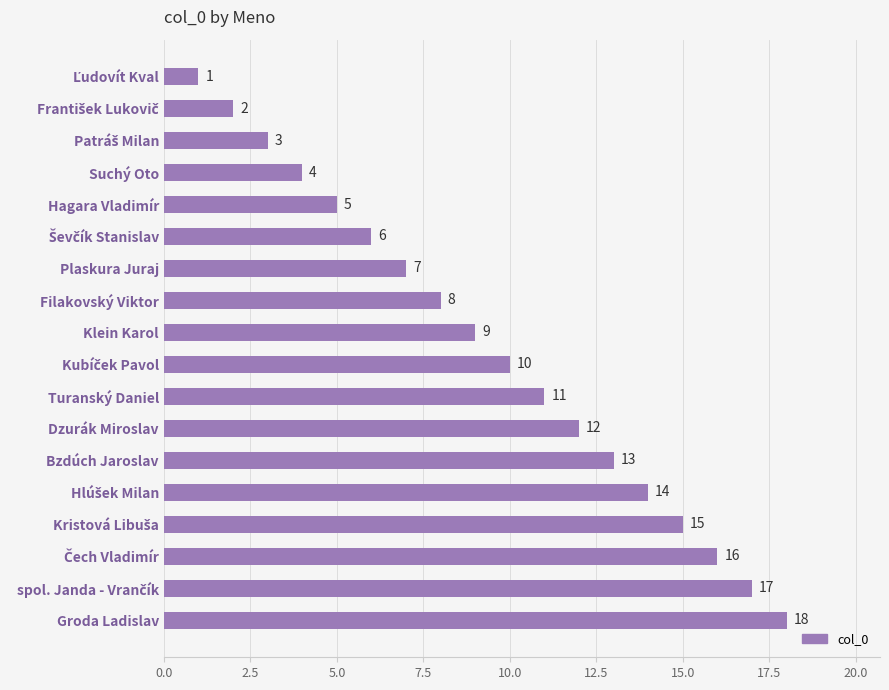

What is the greatest value displayed?

18